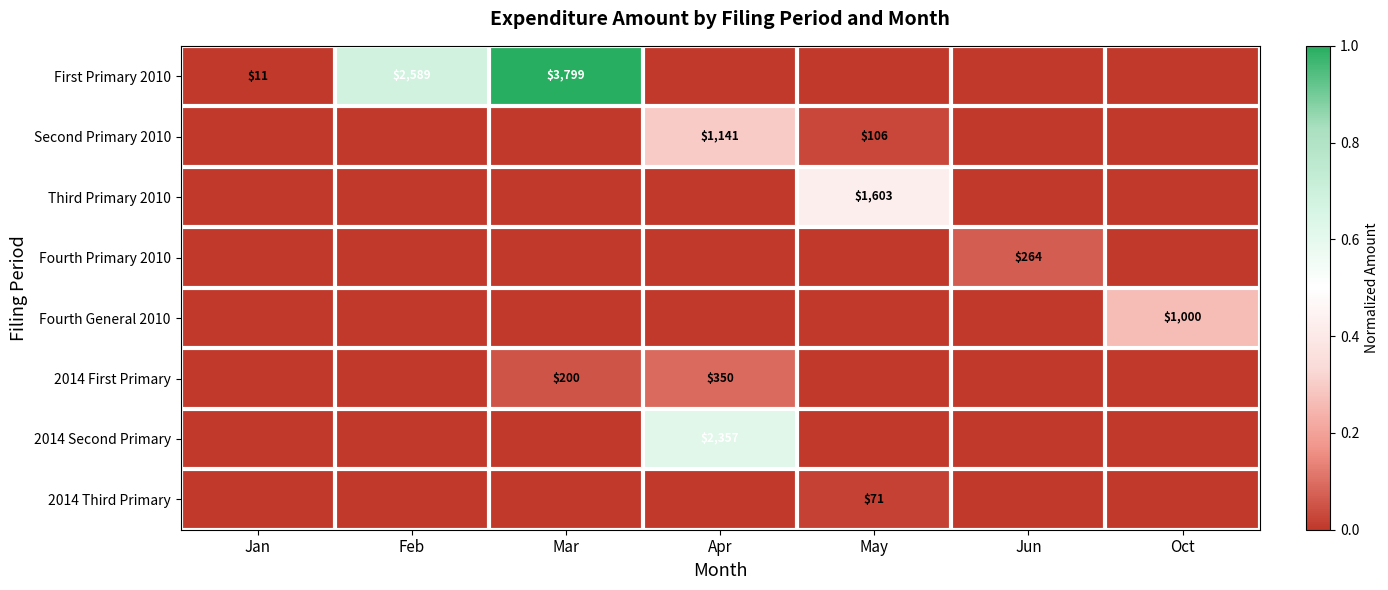

The value of Fourth Primary 2010 at Jun is 70. True or false?

False